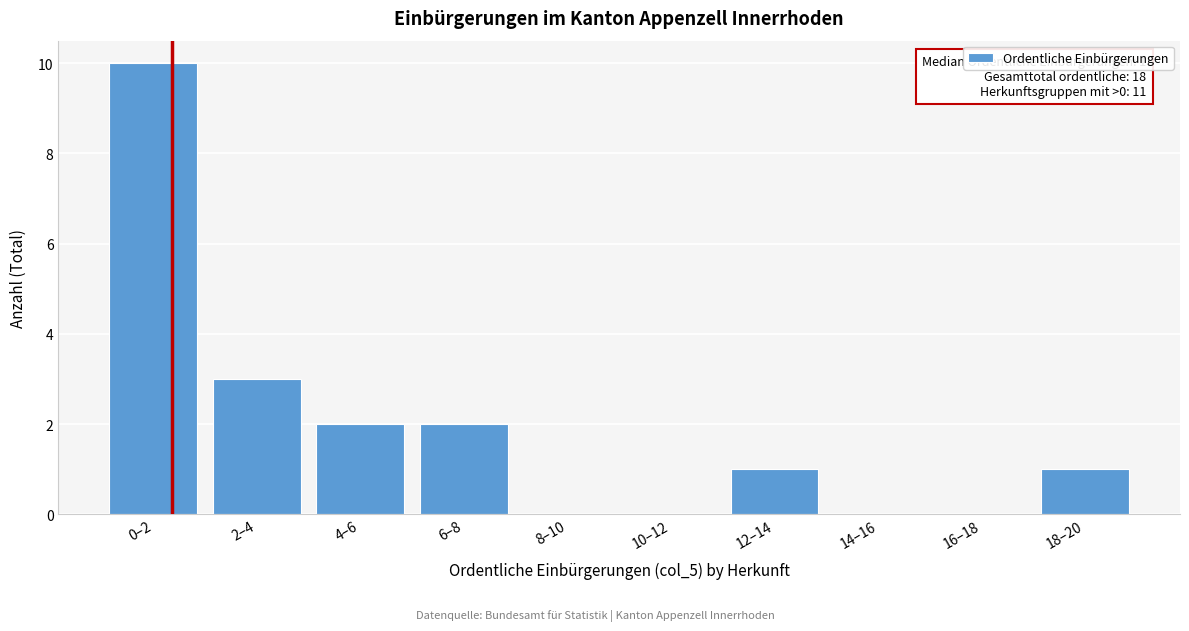

Reading left to right, transcribe all the data shown in this chart.

0–2=10	2–4=3	4–6=2	6–8=2	8–10=0	10–12=0	12–14=1	14–16=0	16–18=0	18–20=1